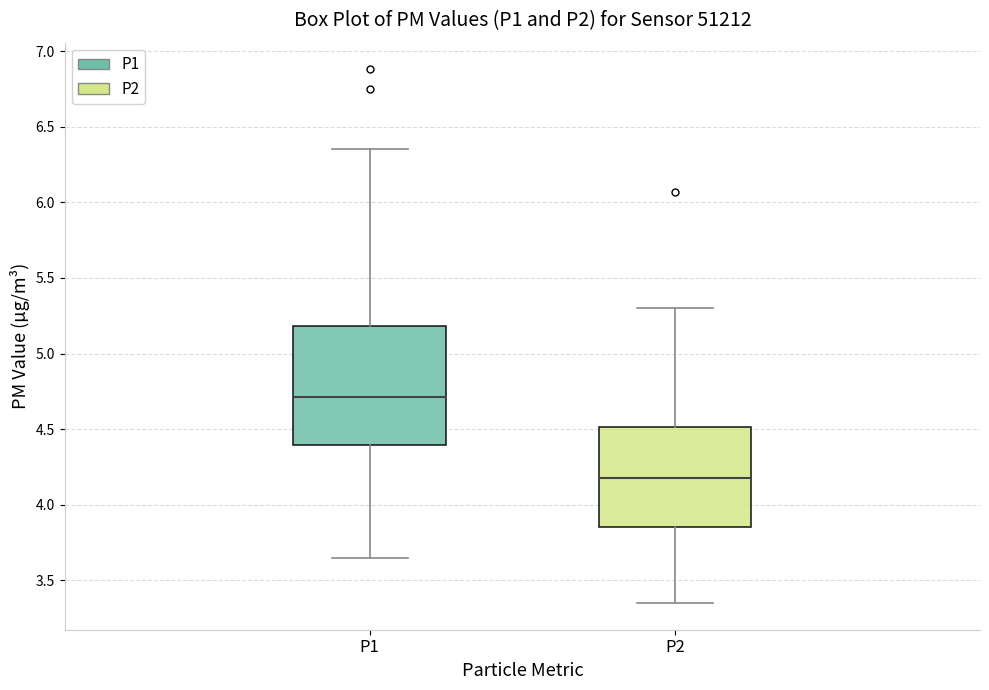

Reading left to right, transcribe this box plot: for each box, give where its median line is, the range the box spans, and where its two whiskers end, as read against the y-axis. The values are not printed on the chart, so give them approximately, as read against the axis.

P1: median 4.70, box 4.40 to 5.20, whiskers 3.65 to 6.35
P2: median 4.20, box 3.85 to 4.50, whiskers 3.35 to 5.30